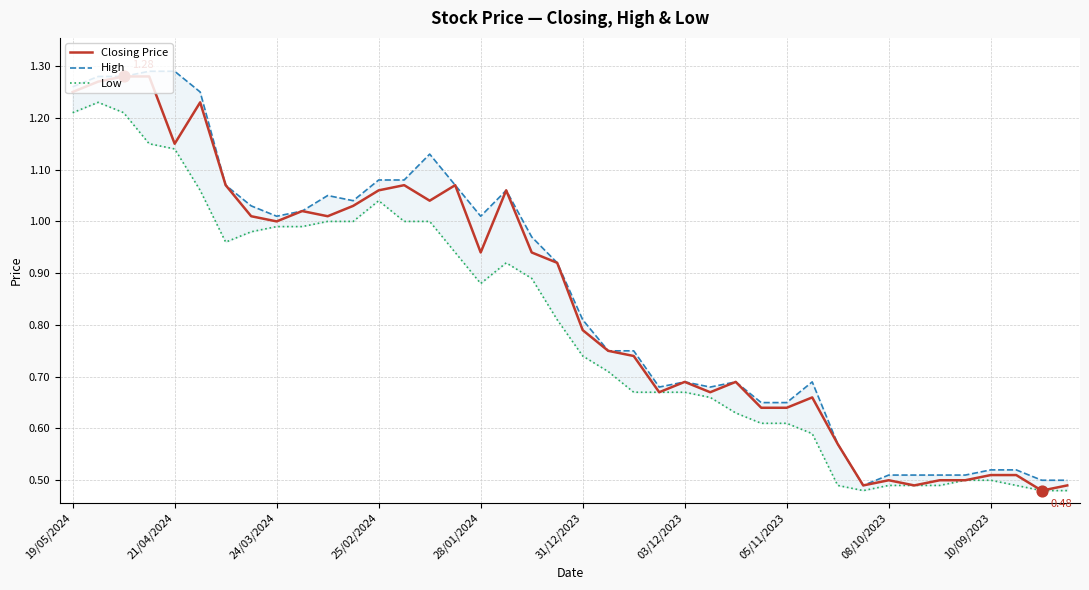

What are all the series names shown in the legend?

Closing Price, High, Low